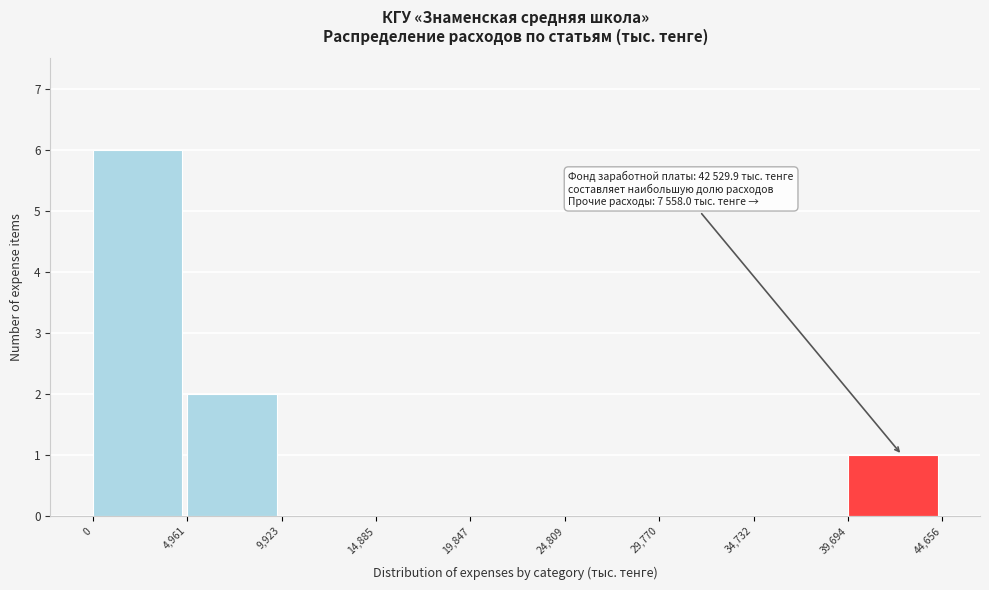

Which range on the x-axis has the tallest bar?

0 to 4,961